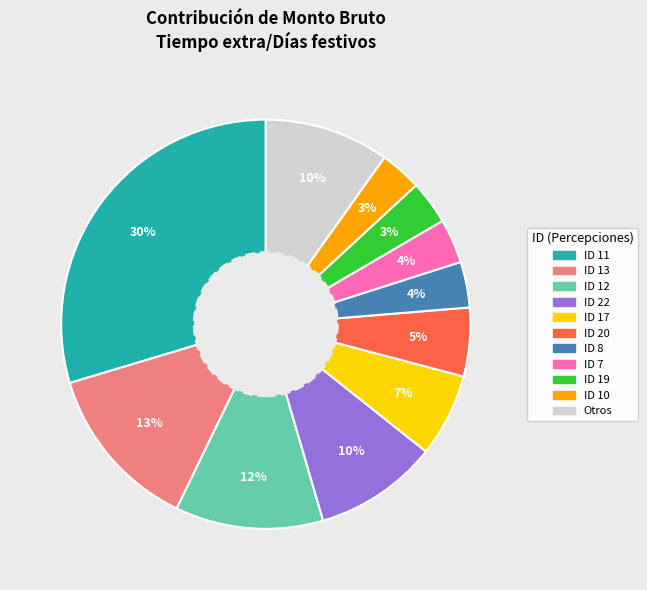

Is there a majority slice in this chart?

No